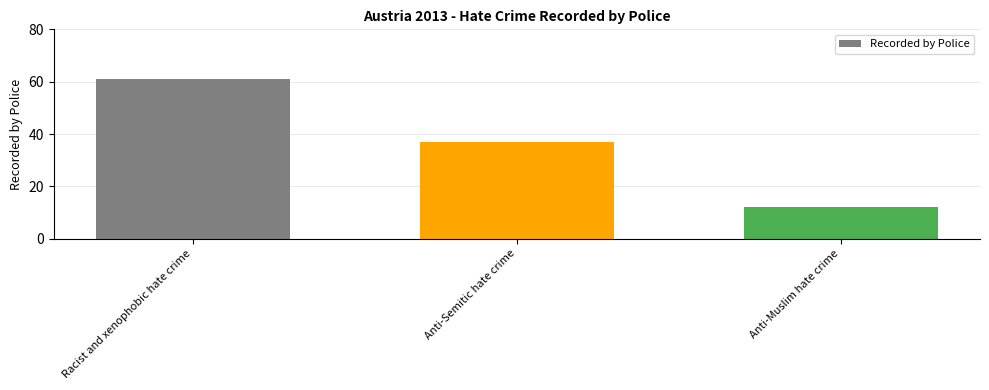

What is the change in value from Racist and xenophobic hate crime to Anti-Semitic hate crime?

-24